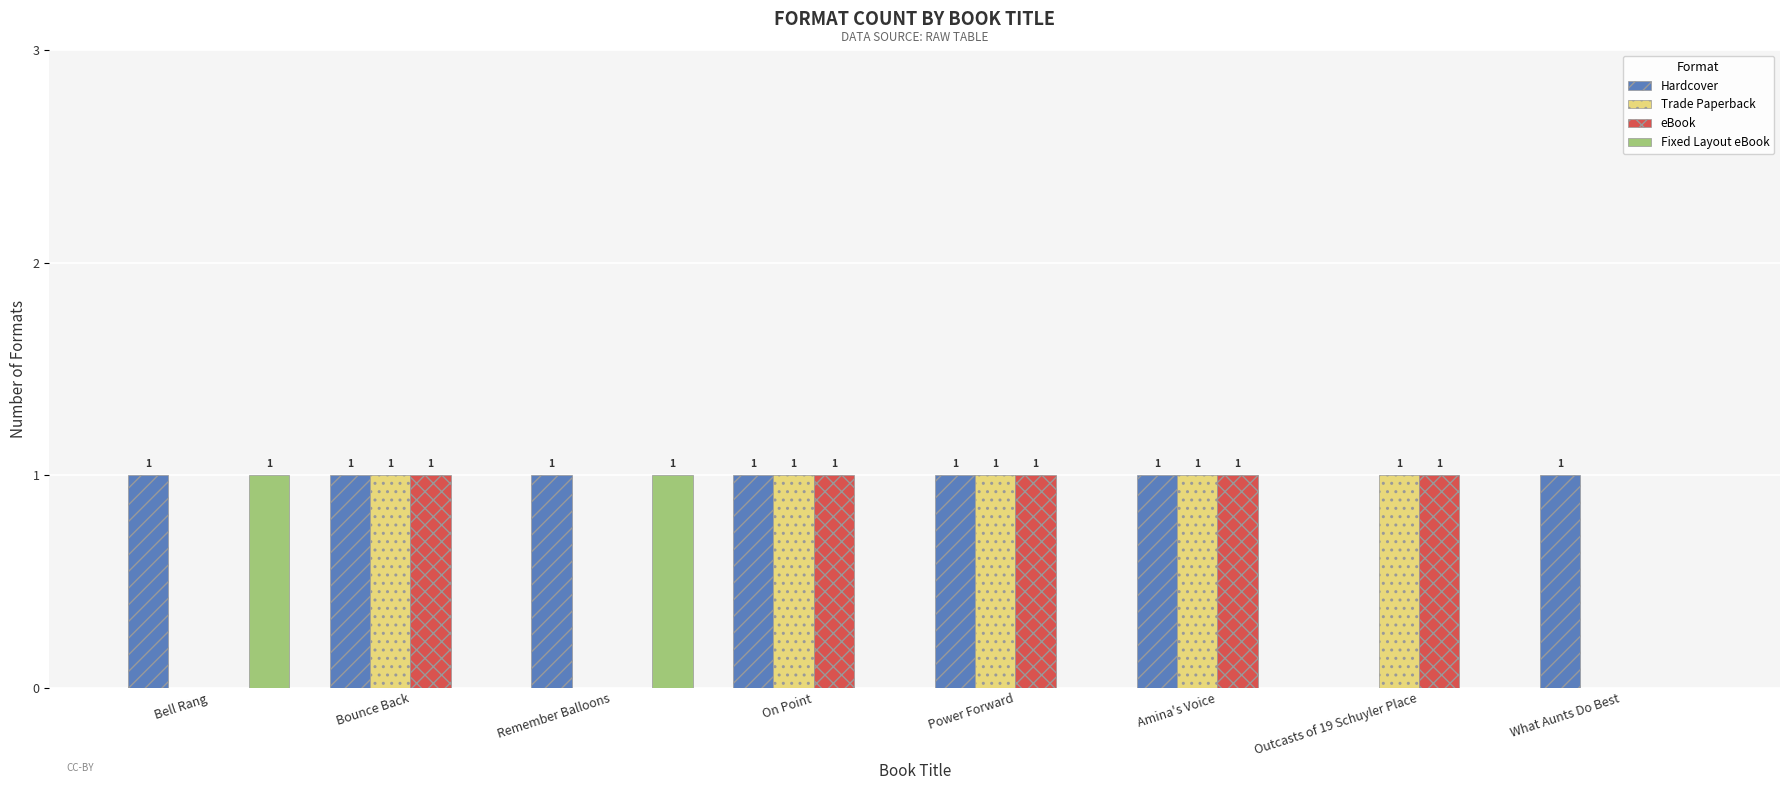

How many groups of bars are there?

8